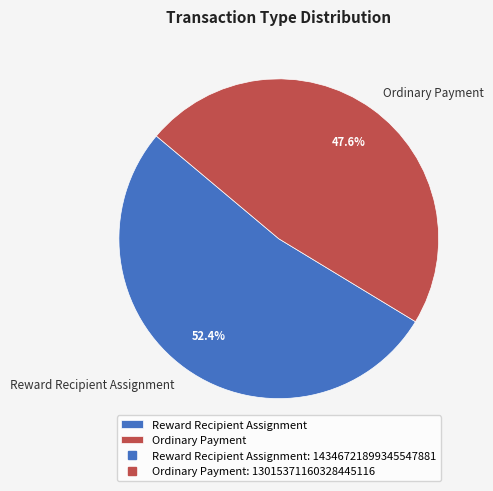

Does Ordinary Payment account for over 50% of the chart?

No